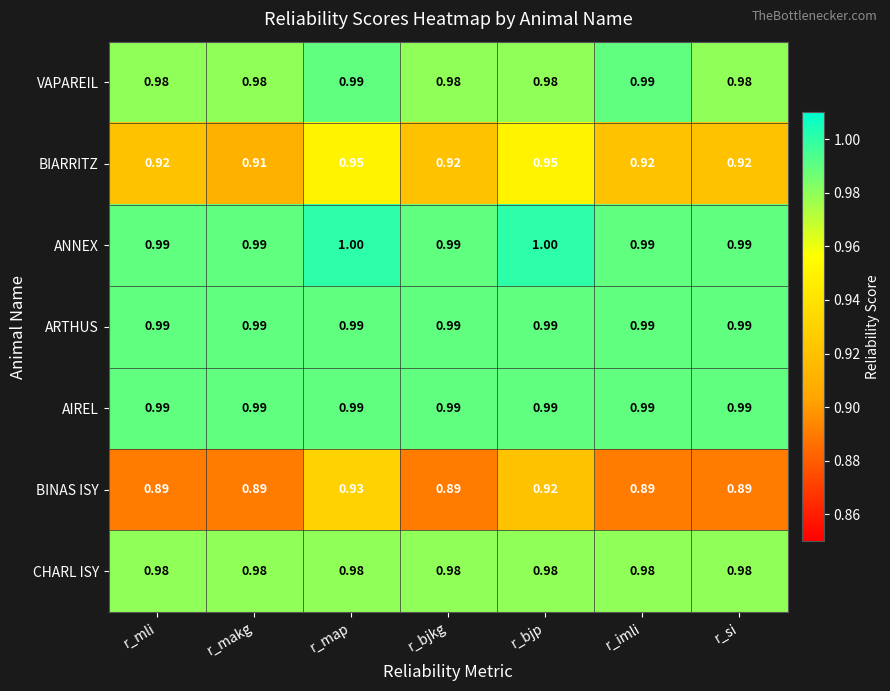

How many categories are shown in the chart?

7